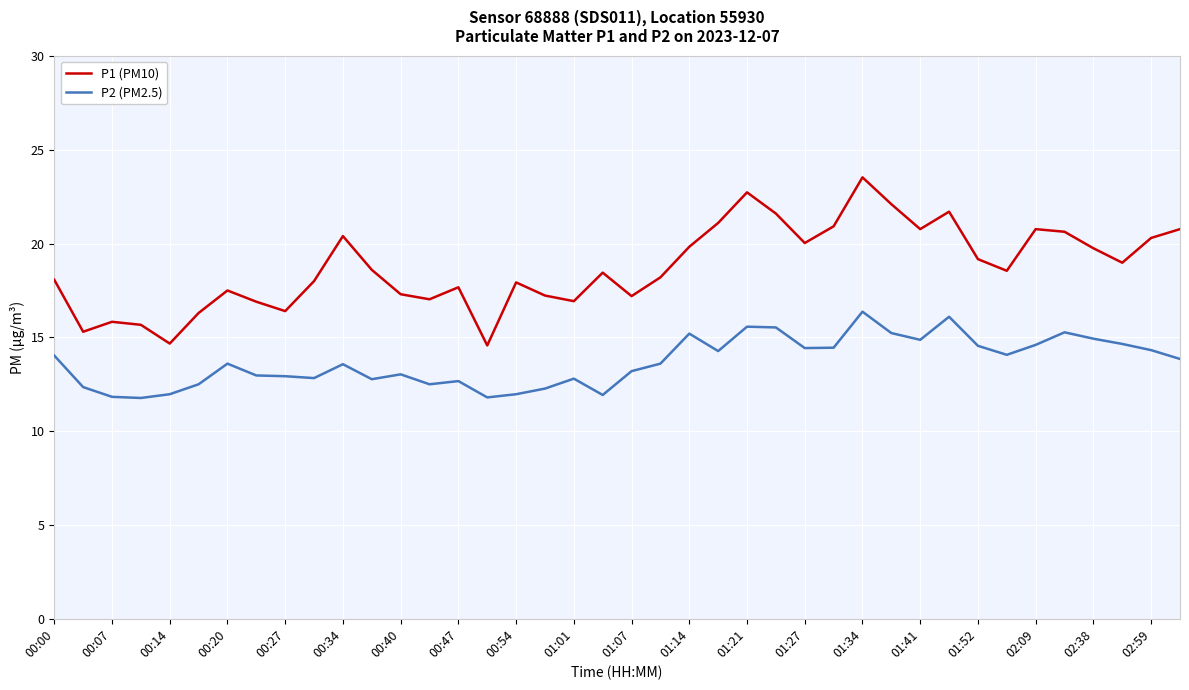

True or false: P2 (PM2.5) and P1 (PM10) intersect in this chart.

False